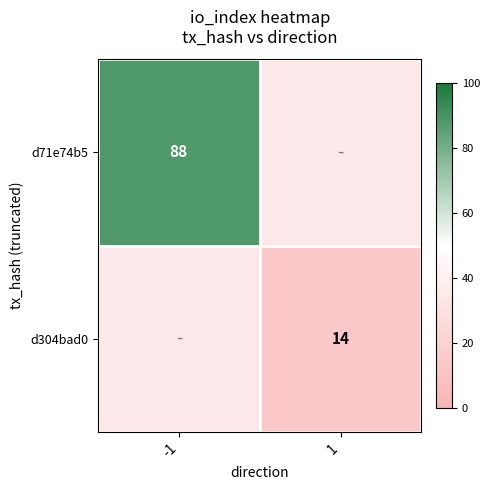

The value of d71e74b5 at -1 is 88. True or false?

True